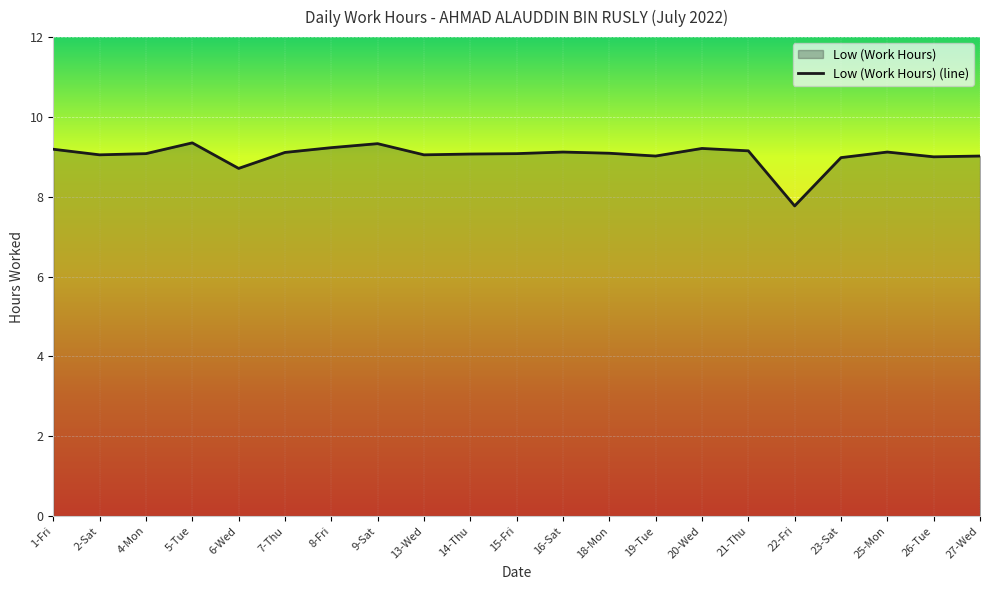

List the labels in order of value, largest first.

5-Tue, 9-Sat, 8-Fri, 20-Wed, 1-Fri, 21-Thu, 16-Sat, 25-Mon, 7-Thu, 18-Mon, 4-Mon, 15-Fri, 14-Thu, 2-Sat, 13-Wed, 19-Tue, 27-Wed, 26-Tue, 23-Sat, 6-Wed, 22-Fri